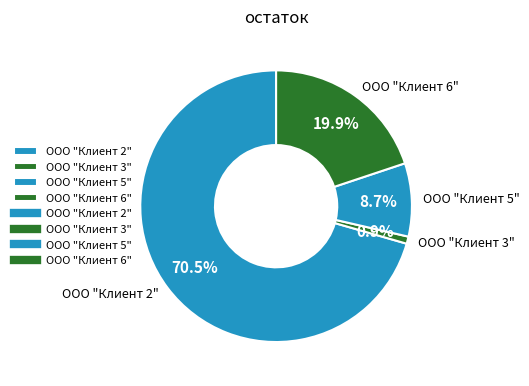

What percentage is the ООО "Клиент 5" slice, to the nearest percent?

9%